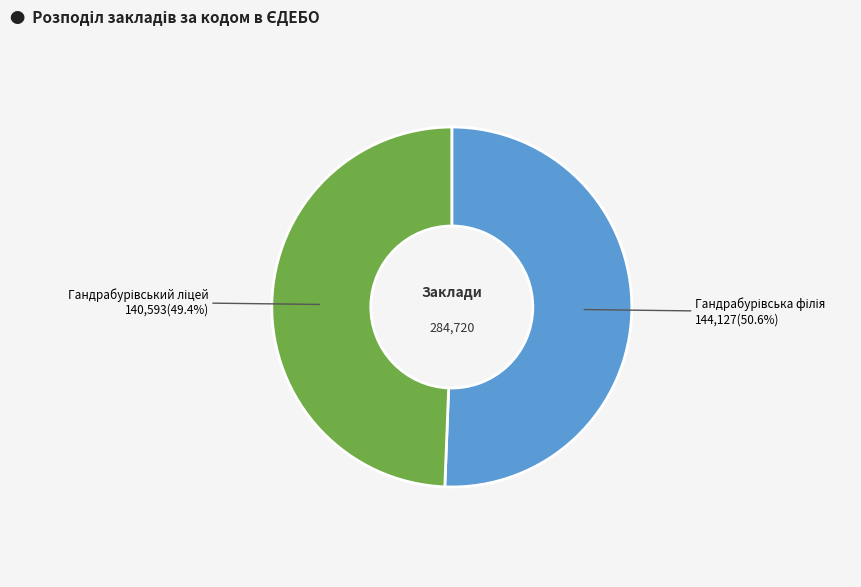

Is there any slice that represents more than half of the pie?

Yes